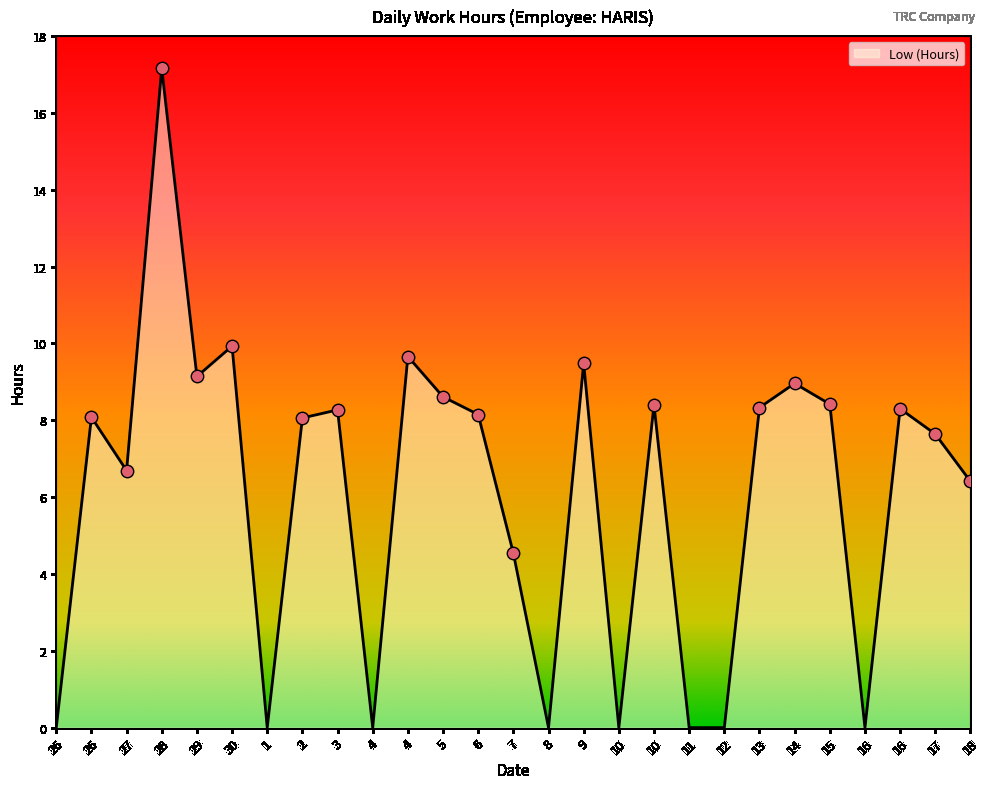

What is the change in value from 14 to 17?

-1.3